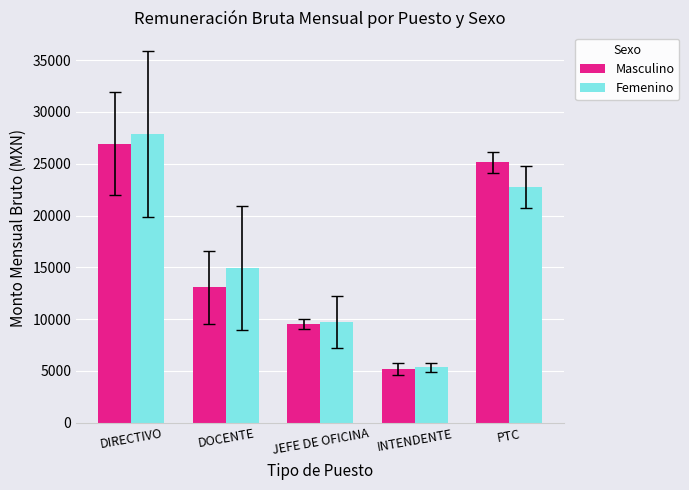

Which series has the widest spread of values?

Femenino